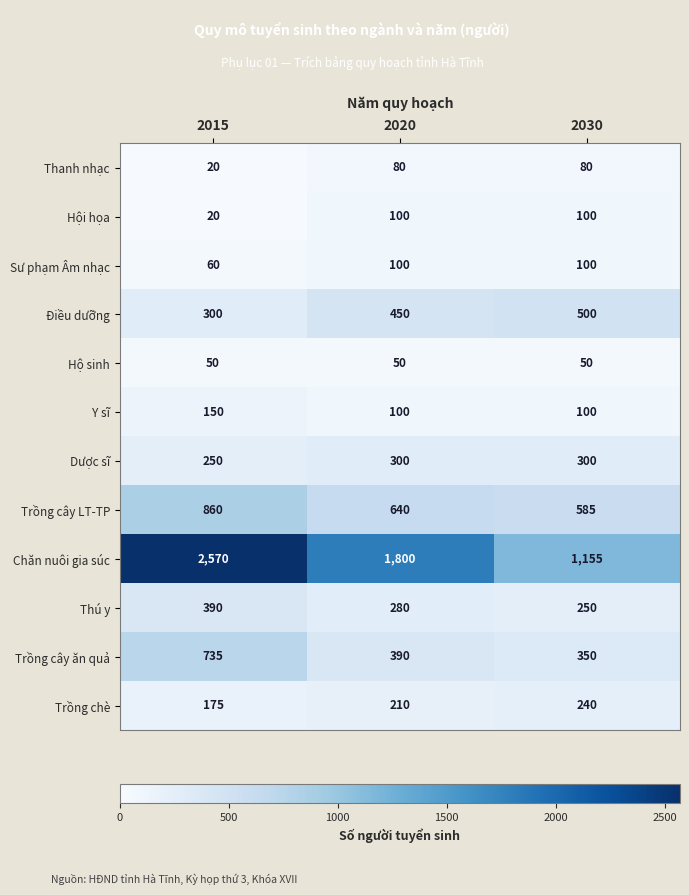

What is the difference between the maximum and second lowest values in the Trồng cây LT-TP series?

220